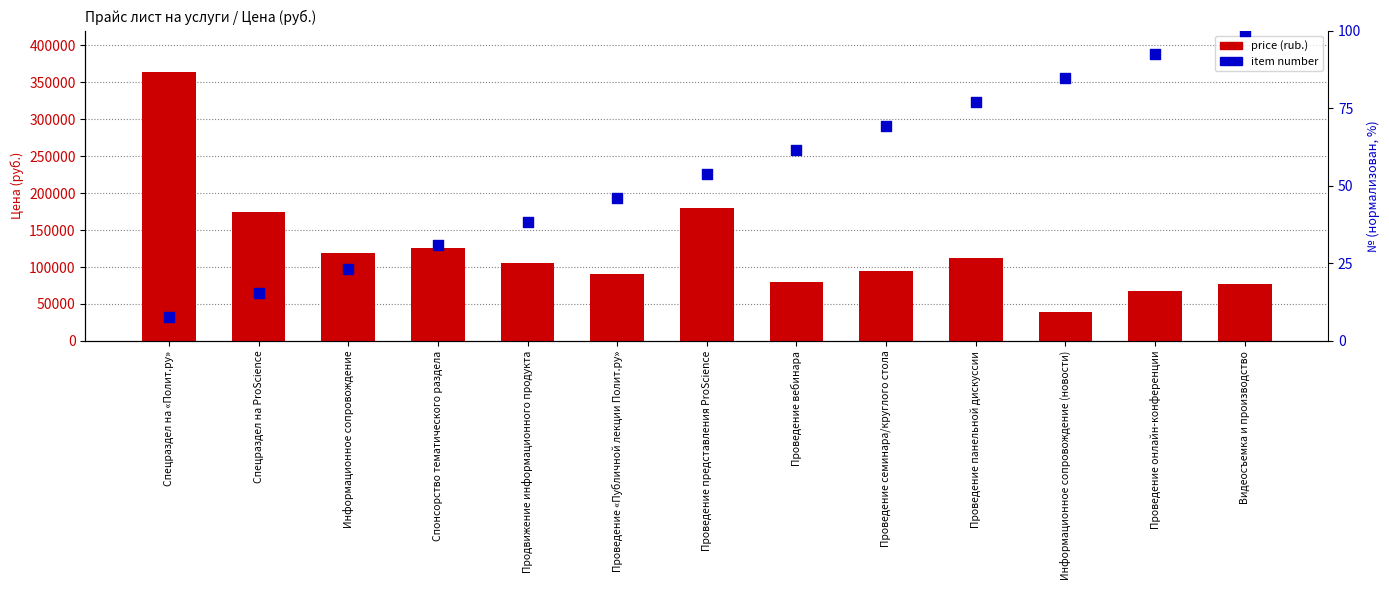

At which category is the sum across all series the highest?

Спецраздел на «Полит.ру»